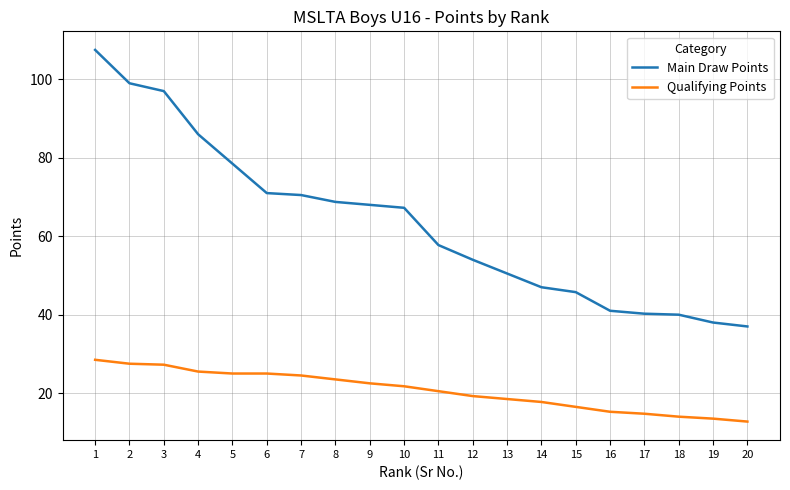

List the series in order of their peak value, lowest first.

Qualifying Points, Main Draw Points